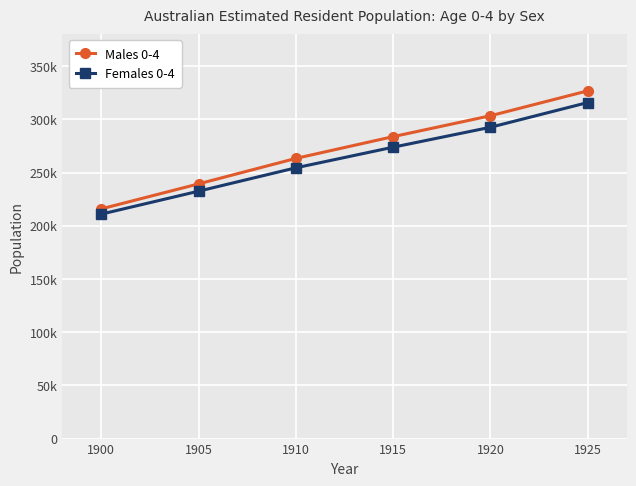

Reading left to right, what are all the values shown in this chart?

Males 0-4: 1900=215852.3	1905=239351.6	1910=263286.1	1915=283763.8	1920=303377.3	1925=326800.0
Females 0-4: 1900=210918.7	1905=232487.8	1910=254456.3	1915=273830.0	1920=292555.0	1925=315800.0